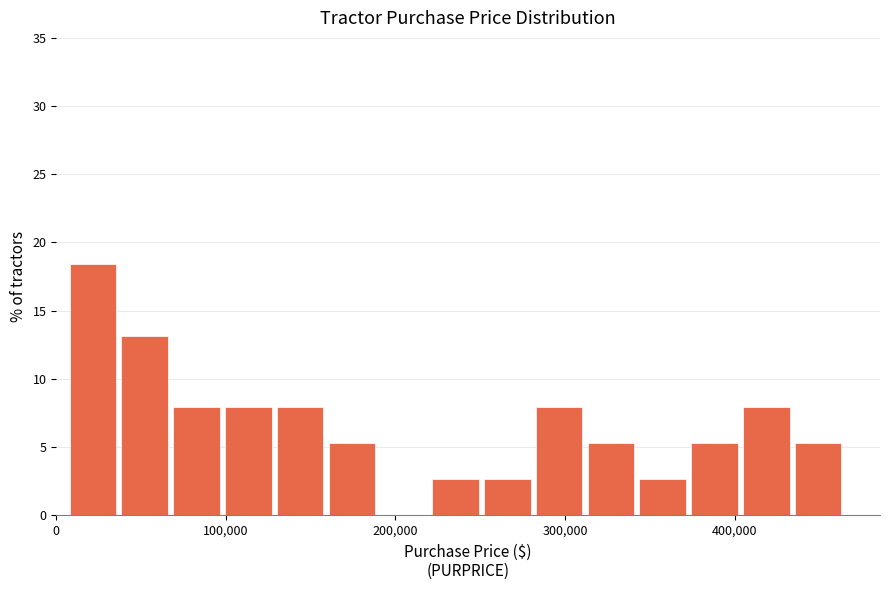

Read against the x-axis, roughly where is the centre of the tallest bar?

20000